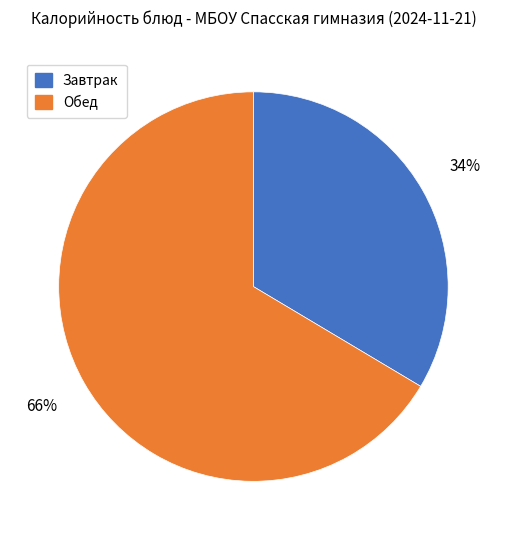

How many segments does this pie chart have?

2